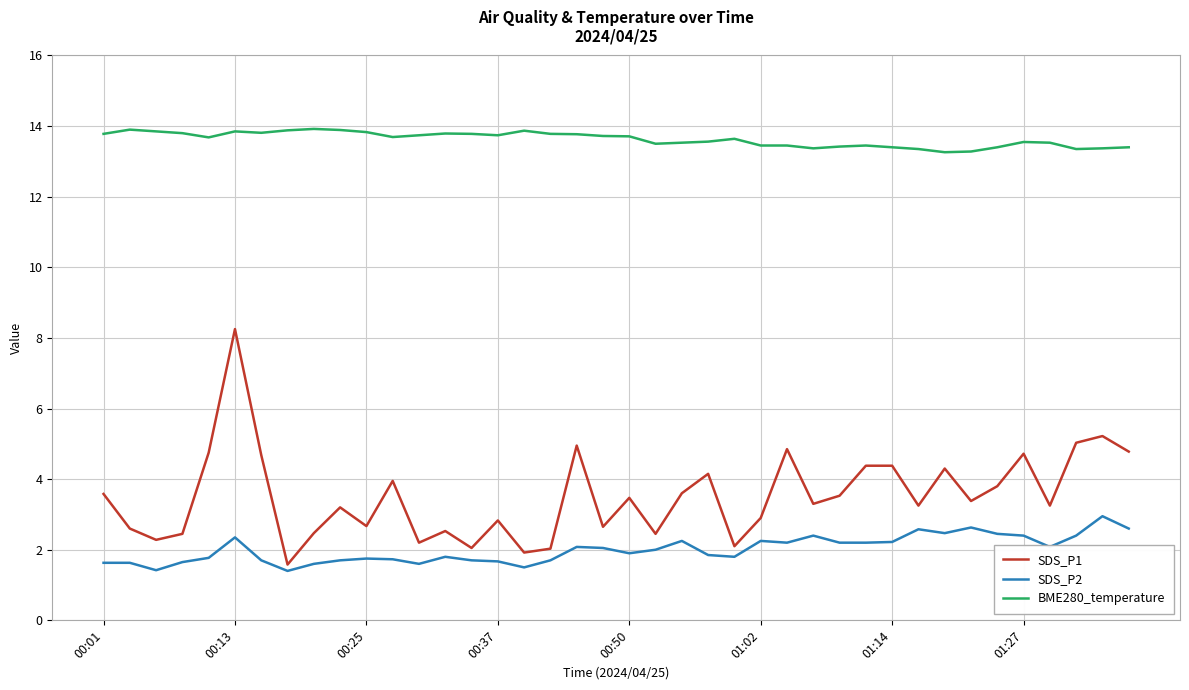

What are all the series names shown in the legend?

SDS_P1, SDS_P2, BME280_temperature